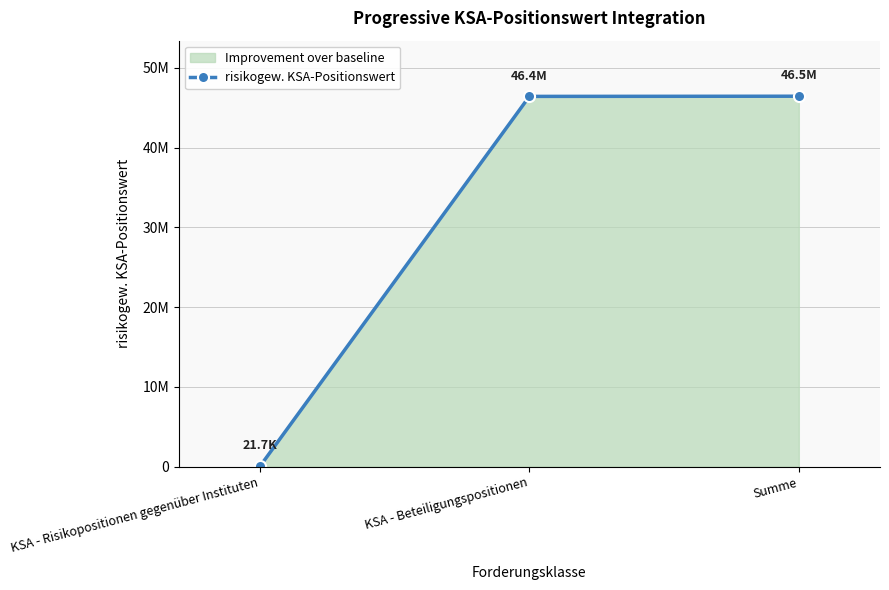

Count the number of values greater than 46432983.

2